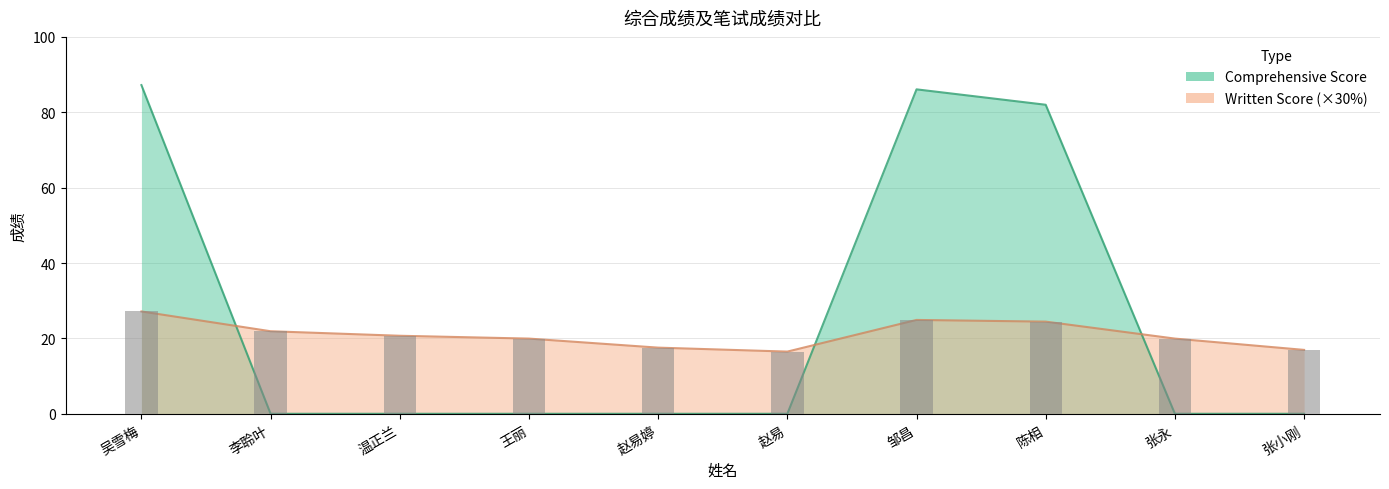

How many values in the Written Score (×30%) series are below 20?

5